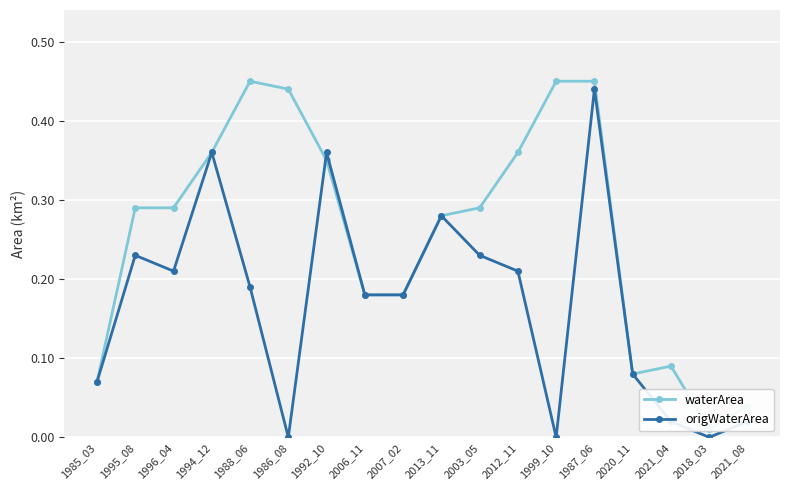

Rank the series by their maximum value, from lowest to highest.

origWaterArea, waterArea